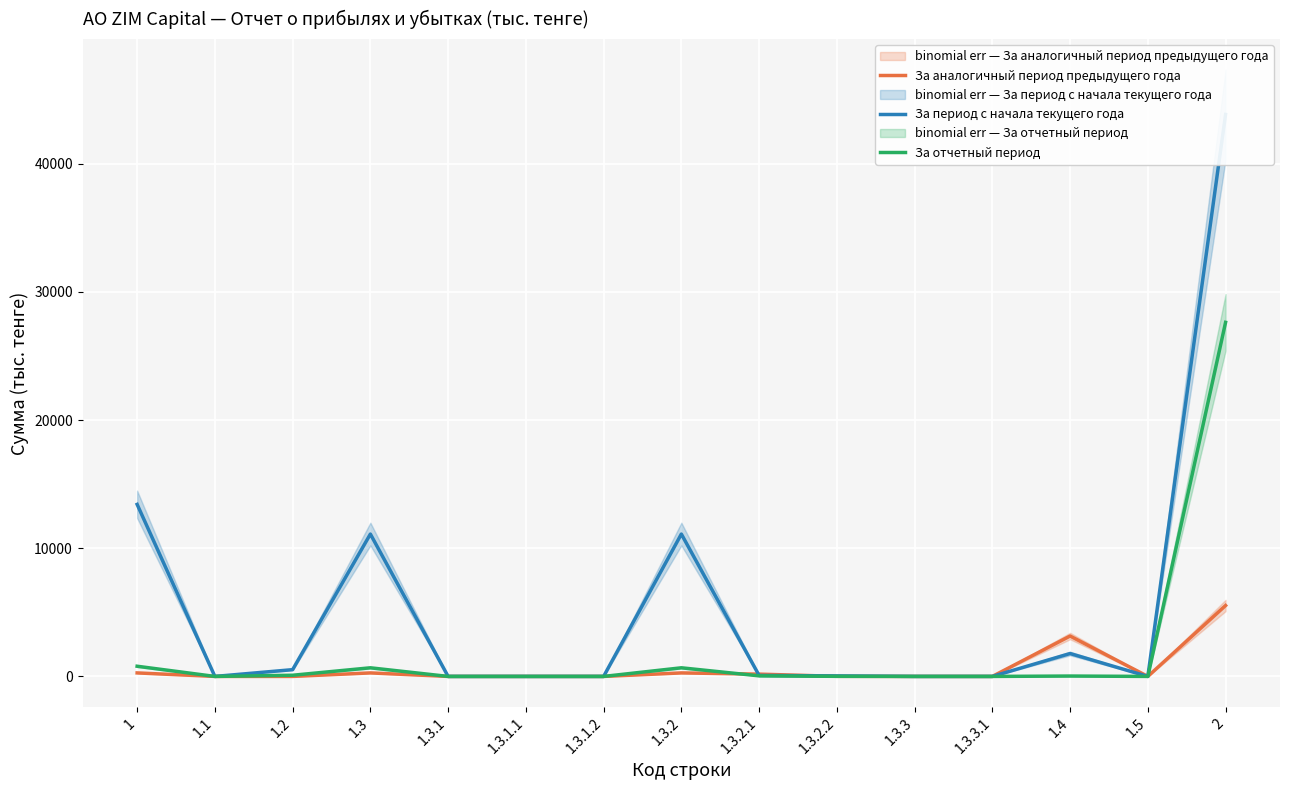

Reading right to left, extract all data points from this chart.

За аналогичный период предыдущего года: 2=5533	1.5=0	1.4=3151	1.3.3.1=0	1.3.3=0	1.3.2.2=7	1.3.2.1=179	1.3.2=274	1.3.1.2=0	1.3.1.1=0	1.3.1=0	1.3=274	1.2=0	1.1=0	1=274
За период с начала текущего года: 2=43851	1.5=0	1.4=1787	1.3.3.1=0	1.3.3=0	1.3.2.2=40	1.3.2.1=77	1.3.2=11109	1.3.1.2=0	1.3.1.1=0	1.3.1=0	1.3=11109	1.2=528	1.1=0	1=13424
За отчетный период: 2=27629	1.5=0	1.4=30	1.3.3.1=0	1.3.3=0	1.3.2.2=7	1.3.2.1=44	1.3.2=673	1.3.1.2=0	1.3.1.1=0	1.3.1=0	1.3=673	1.2=92	1.1=0	1=795